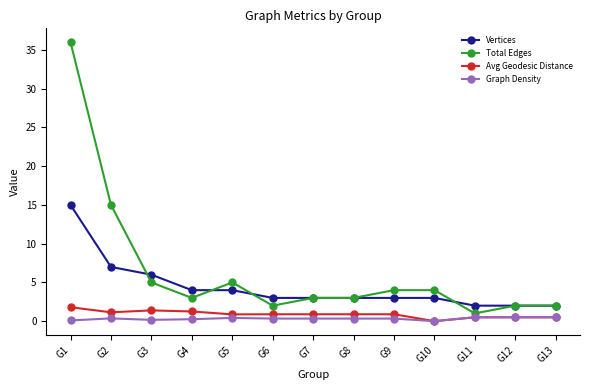

At which category does the chart reach its peak across all series?

G1